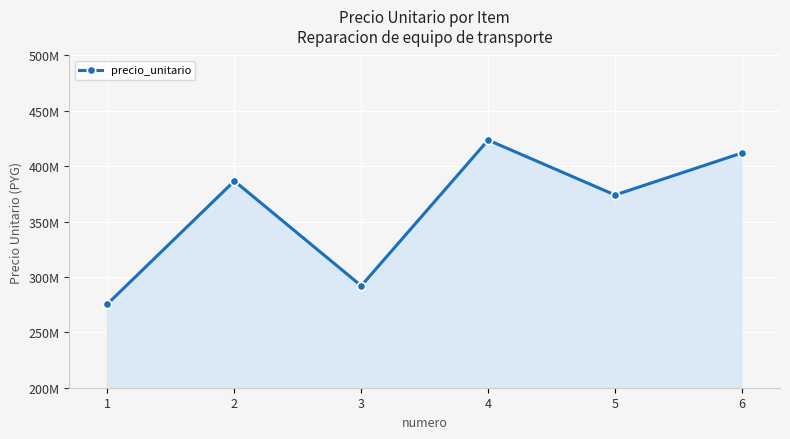

Reading right to left, transcribe all the data shown in this chart.

6=411972000	5=374035700	4=423612100	3=292010000	2=386678900	1=275657900